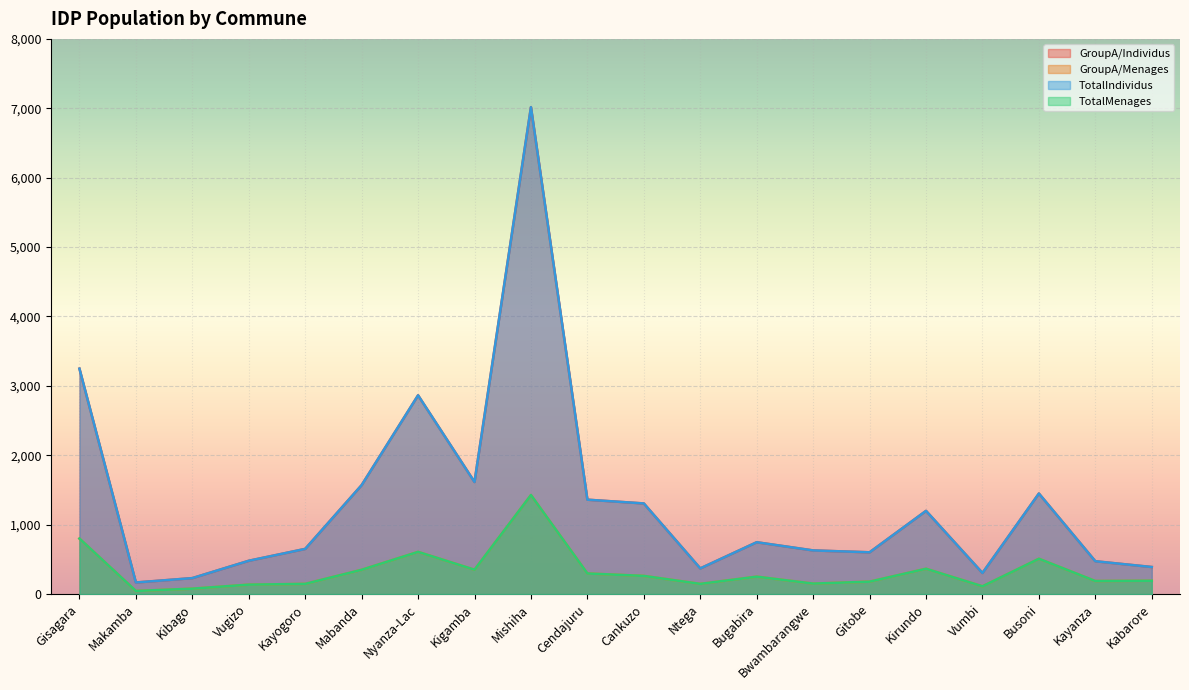

Rank the series by their maximum value, from highest to lowest.

GroupA/Individus, TotalIndividus, GroupA/Menages, TotalMenages